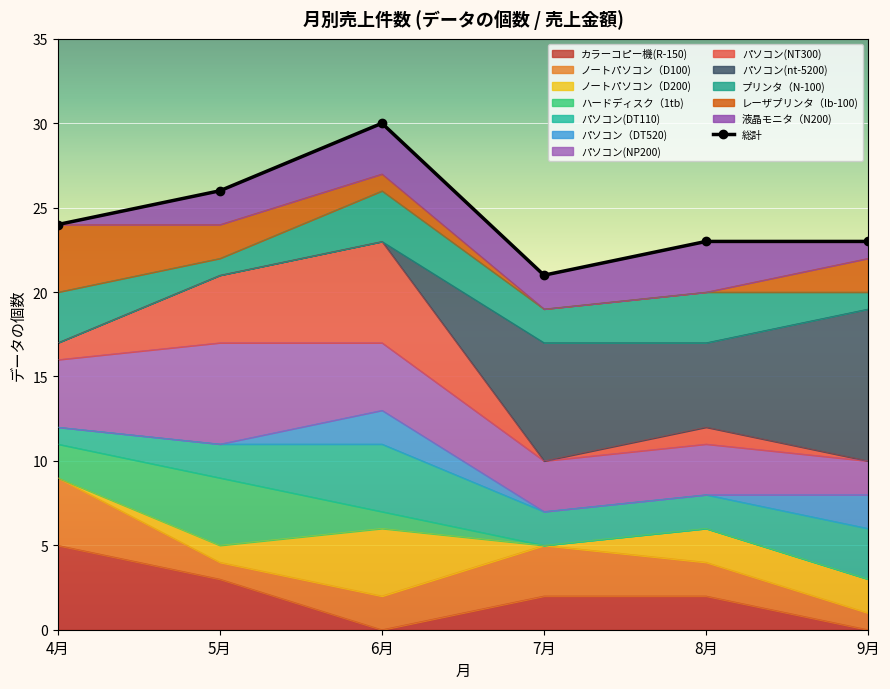

What position from the right is 6月?

4